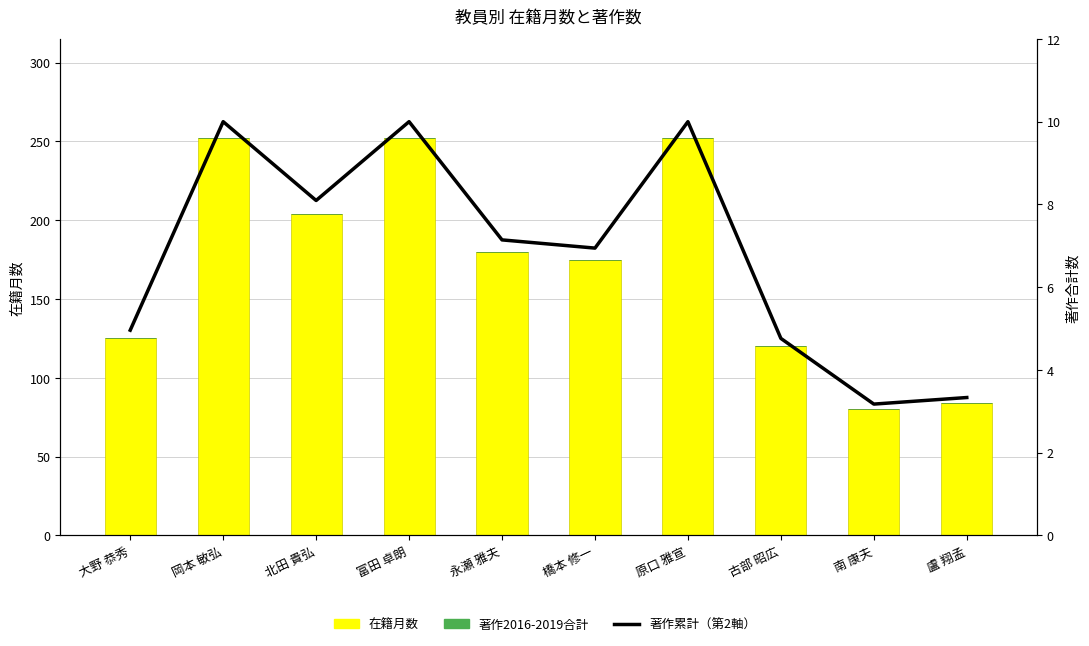

What is the value of the 著作累計（第2軸） bar at the 1st from the left?

5.0